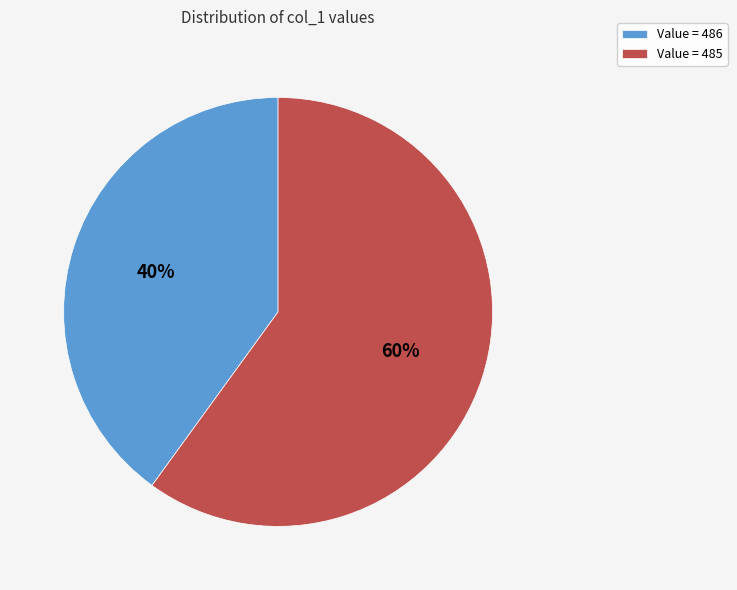

Which category has the biggest portion of the pie?

Value = 485